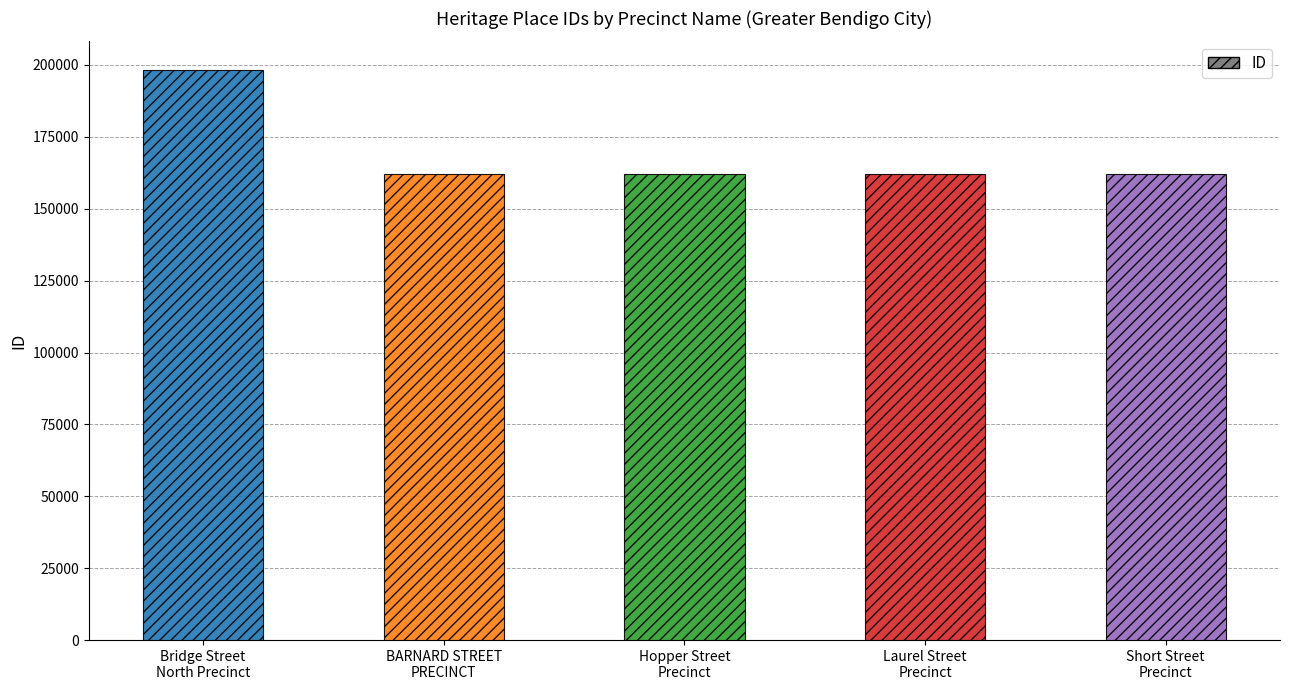

What position from the right is Hopper Street
Precinct?

3